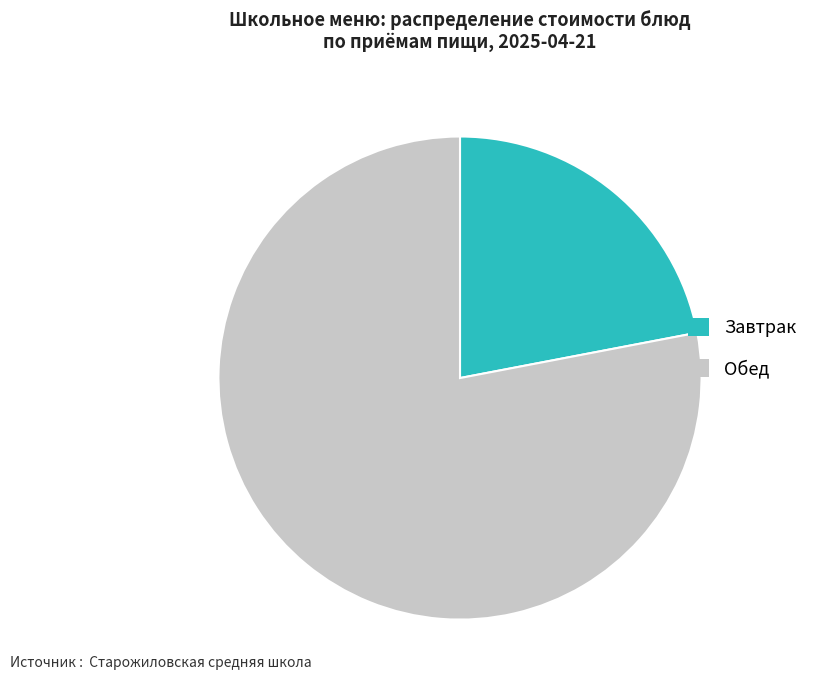

Is there any slice that represents more than half of the pie?

Yes